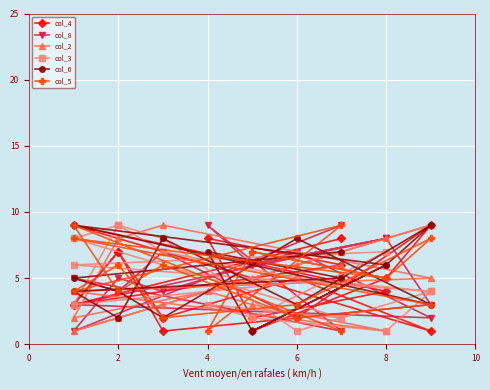

Where is the first local minimum for col_8?

6